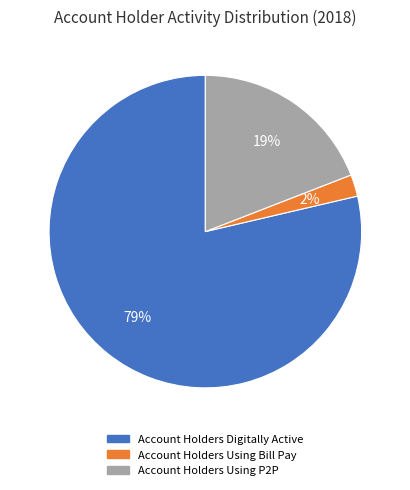

How many slices are in this pie chart?

3